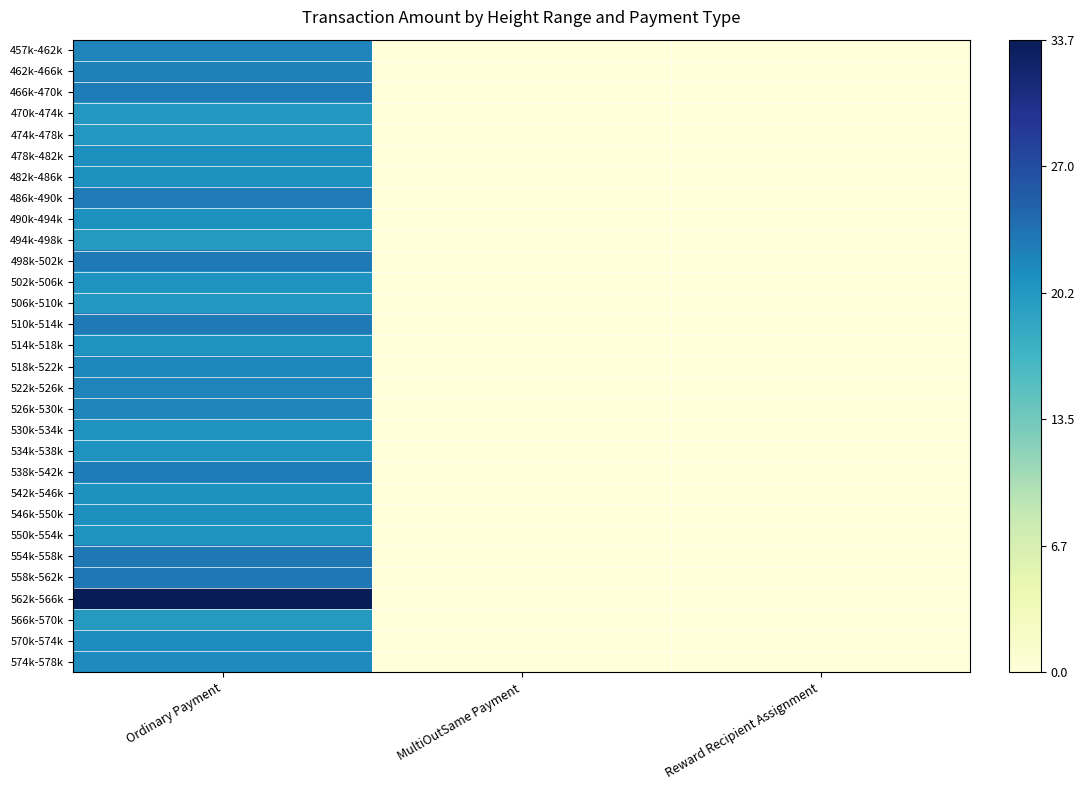

List the series in order of their peak value, highest first.

562k-566k, 554k-558k, 558k-562k, 498k-502k, 510k-514k, 486k-490k, 466k-470k, 538k-542k, 462k-466k, 457k-462k, 522k-526k, 526k-530k, 518k-522k, 574k-578k, 570k-574k, 478k-482k, 546k-550k, 490k-494k, 482k-486k, 542k-546k, 514k-518k, 502k-506k, 534k-538k, 530k-534k, 550k-554k, 474k-478k, 506k-510k, 470k-474k, 566k-570k, 494k-498k